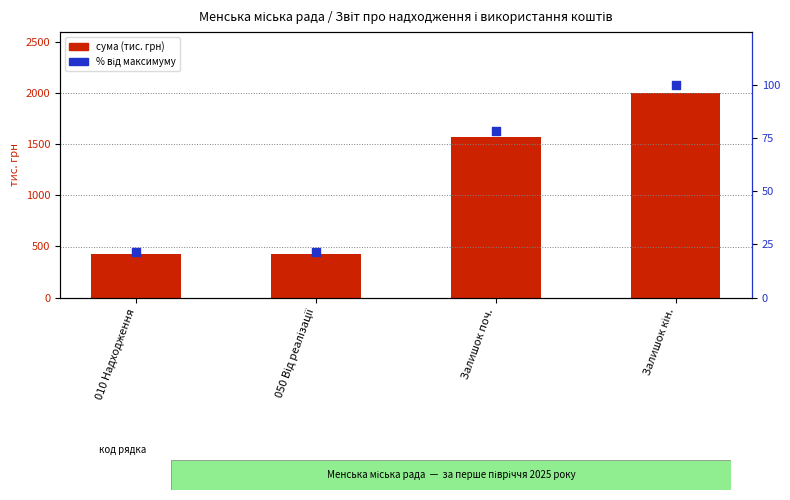

What is the total value across all series at Залишок поч.?

1648.6